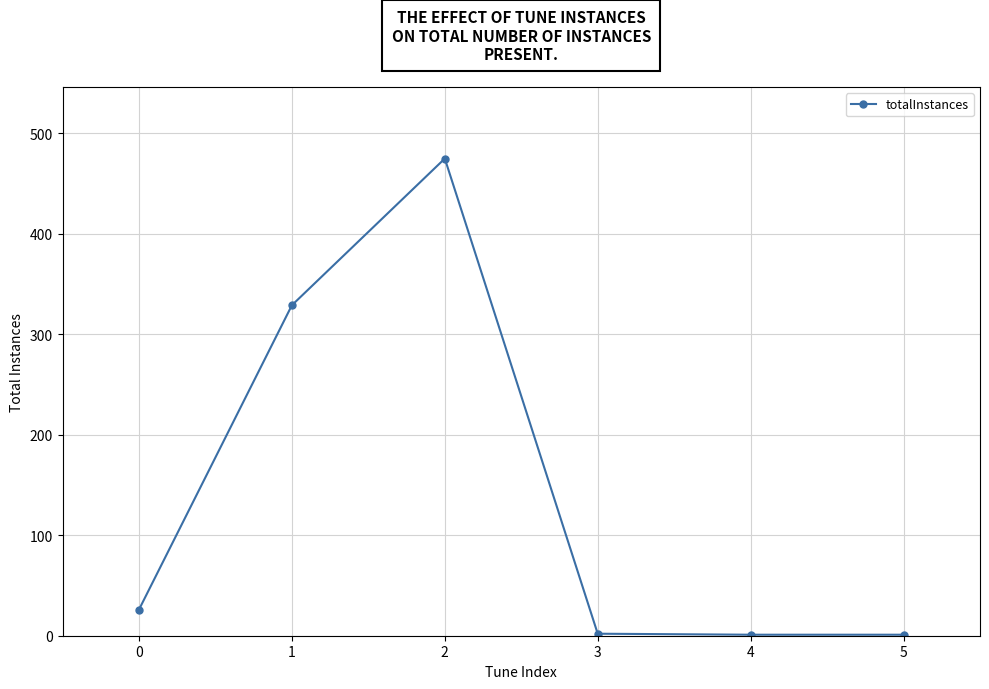

Where is the first local maximum?

2